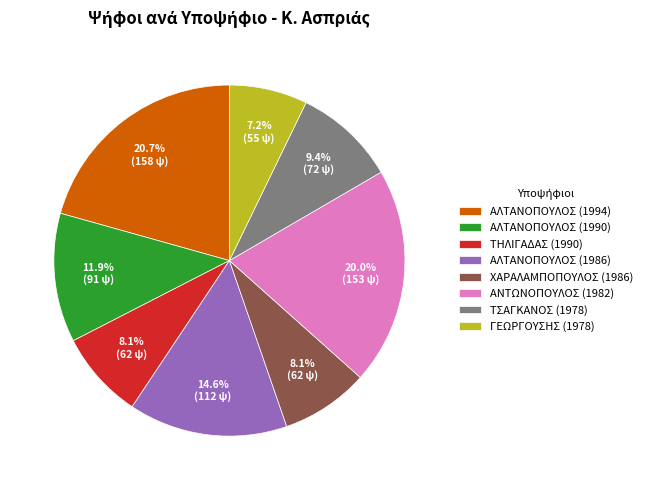

Is the sum of ΑΛΤΑΝΟΠΟΥΛΟΣ (1986) and ΤΣΑΓΚΑΝΟΣ (1978) greater than half?

No